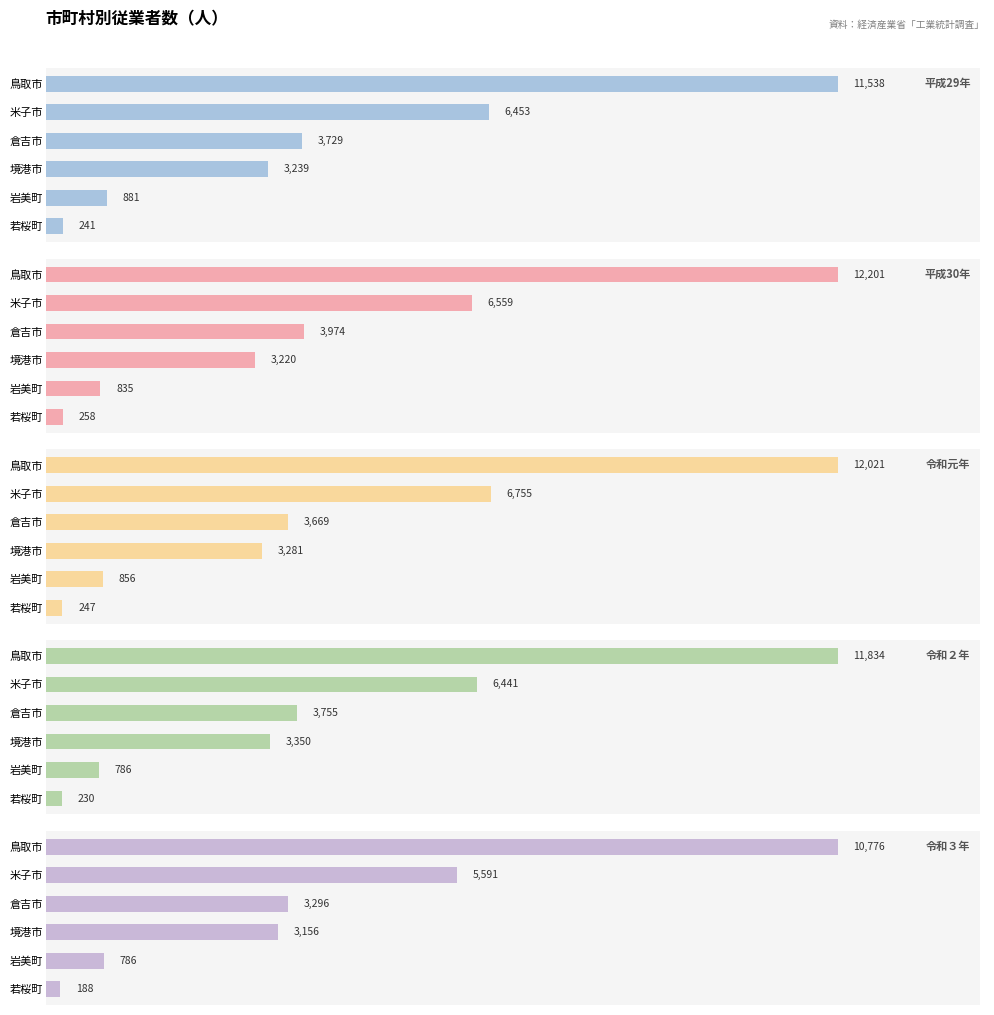

At how many categories does at least one series exceed 6503?

2